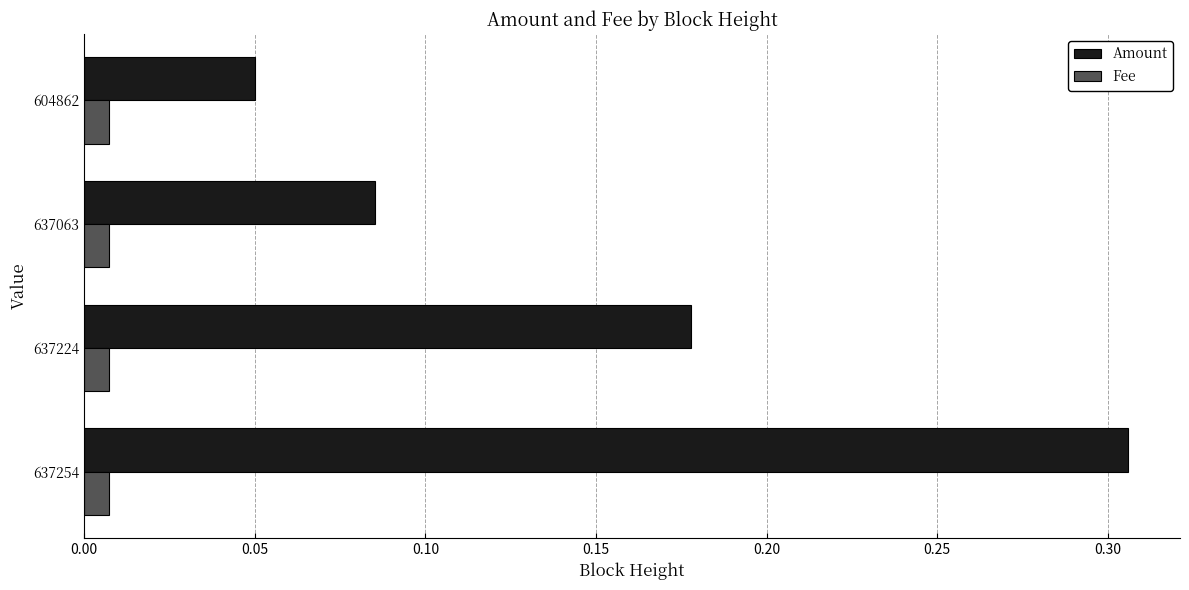

Between 637254 and 637224, which series saw the biggest shift?

Amount